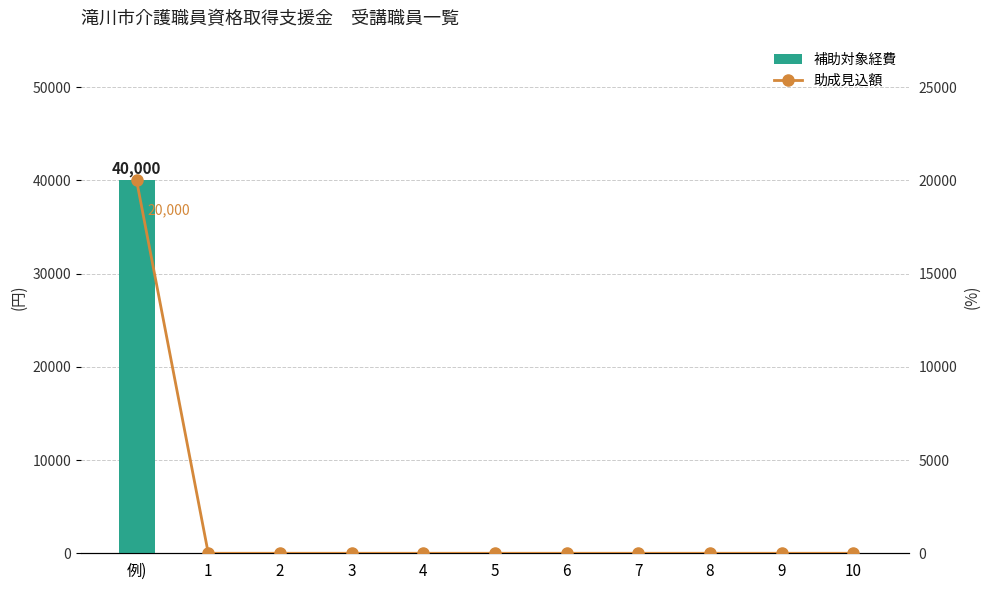

How many groups of bars are there?

11